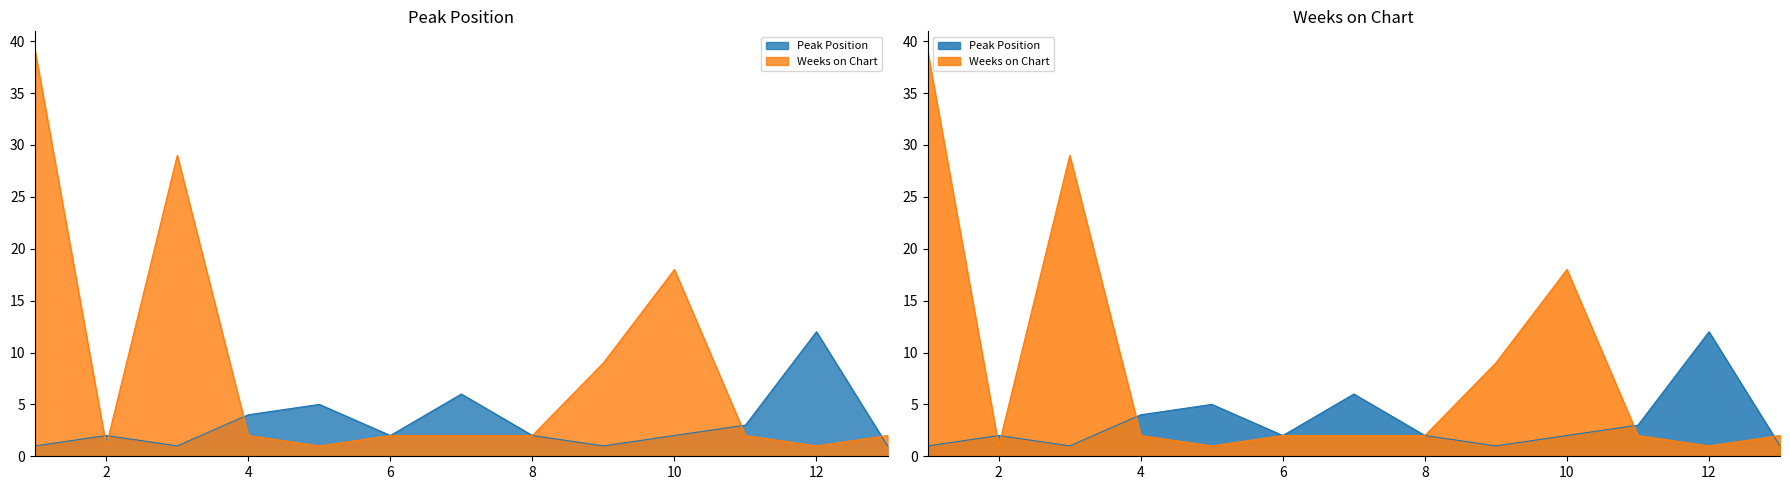

Which category has the lowest value in the Weeks on Chart series?

2